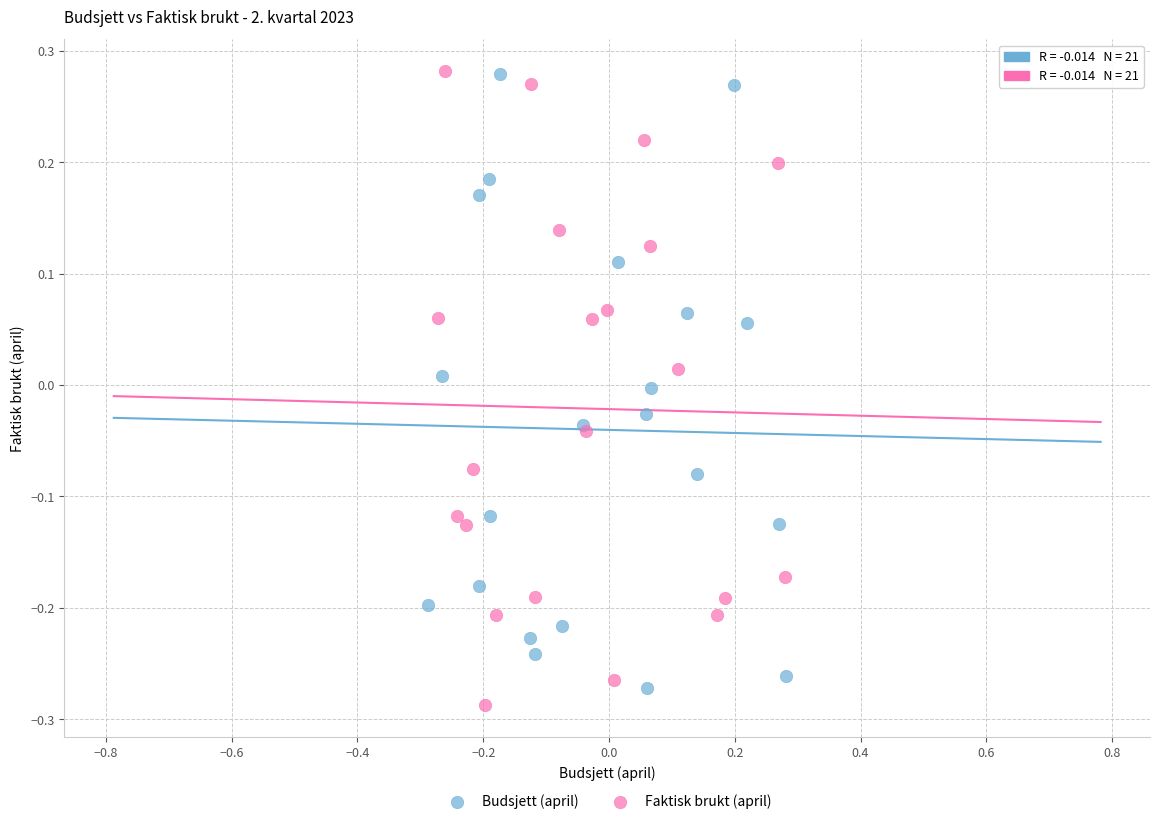

Which series contains the lowest Y value?

Faktisk brukt (april)